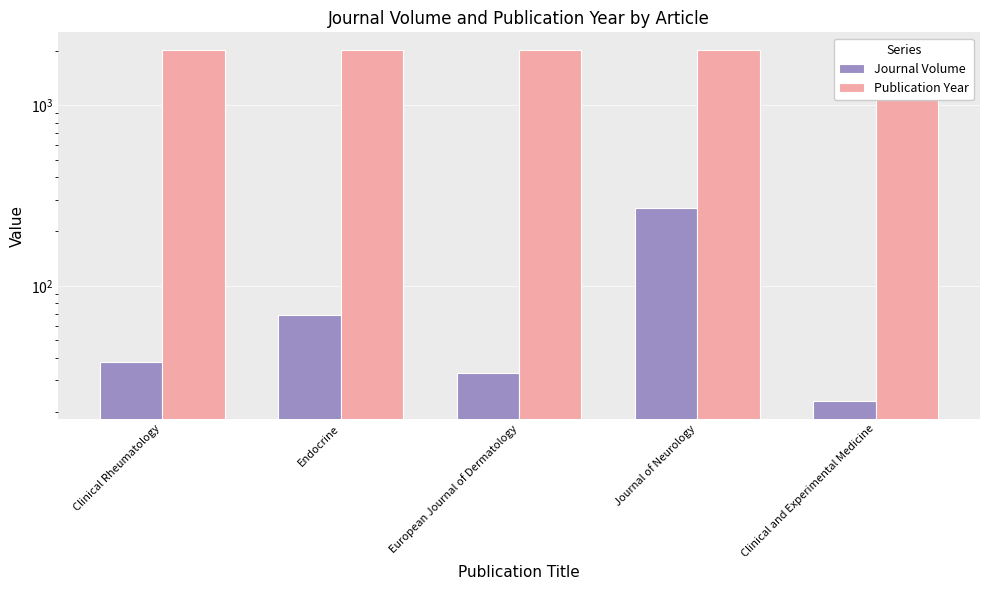

What is the maximum value for Publication Year?

2023